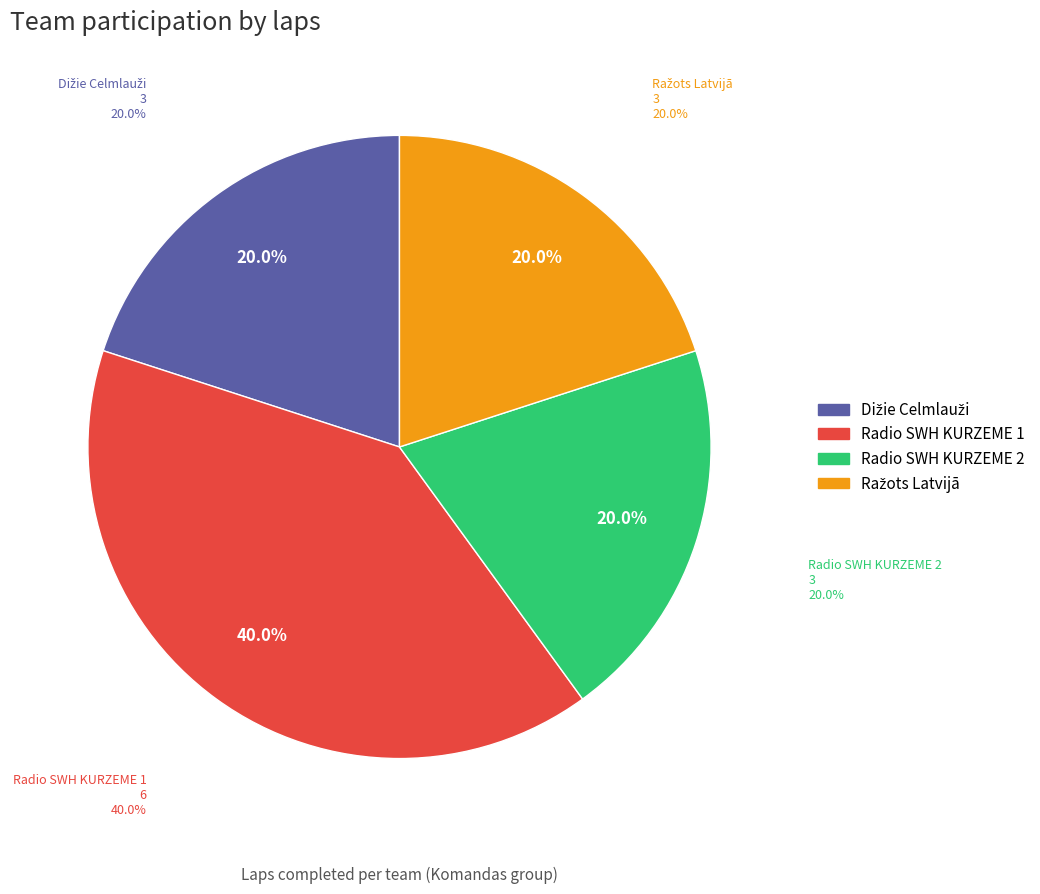

Rank the categories by value from highest to lowest.

Radio SWH KURZEME 1, Dižie Celmlauži, Radio SWH KURZEME 2, Ražots Latvijā